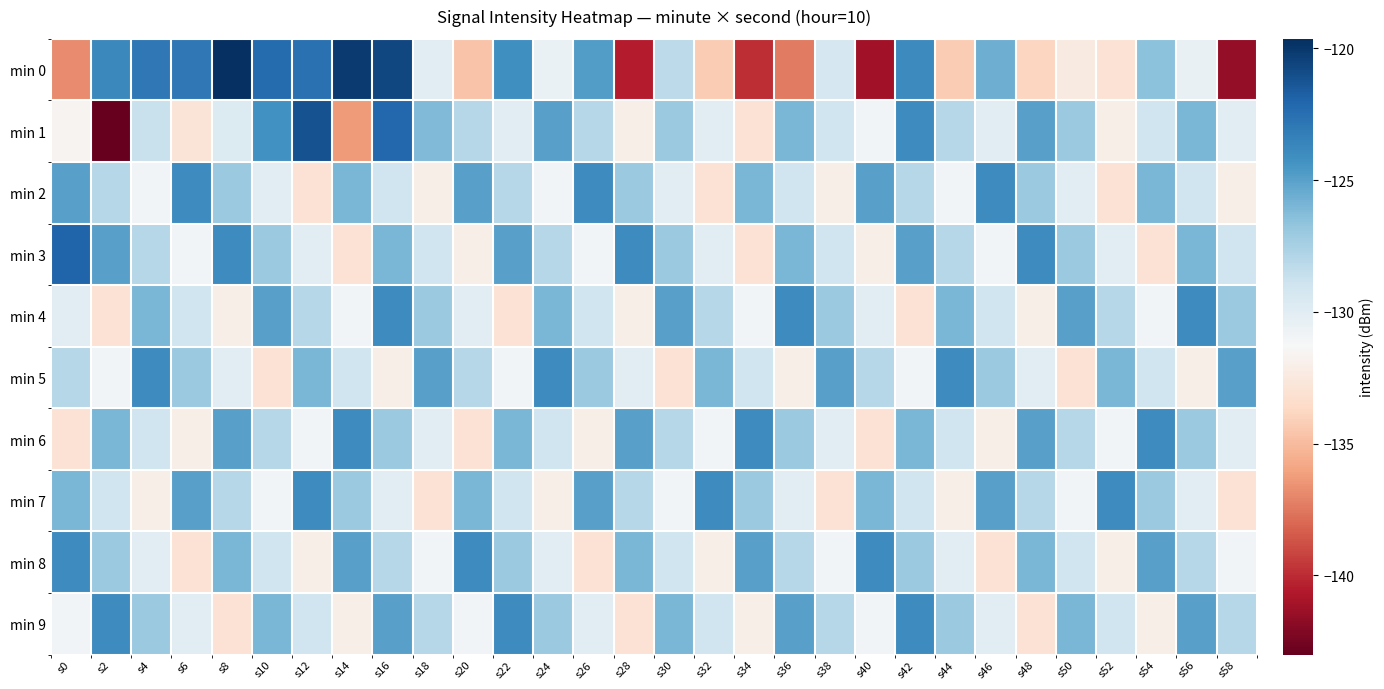

Which label corresponds to the smallest value in the chart?

s2